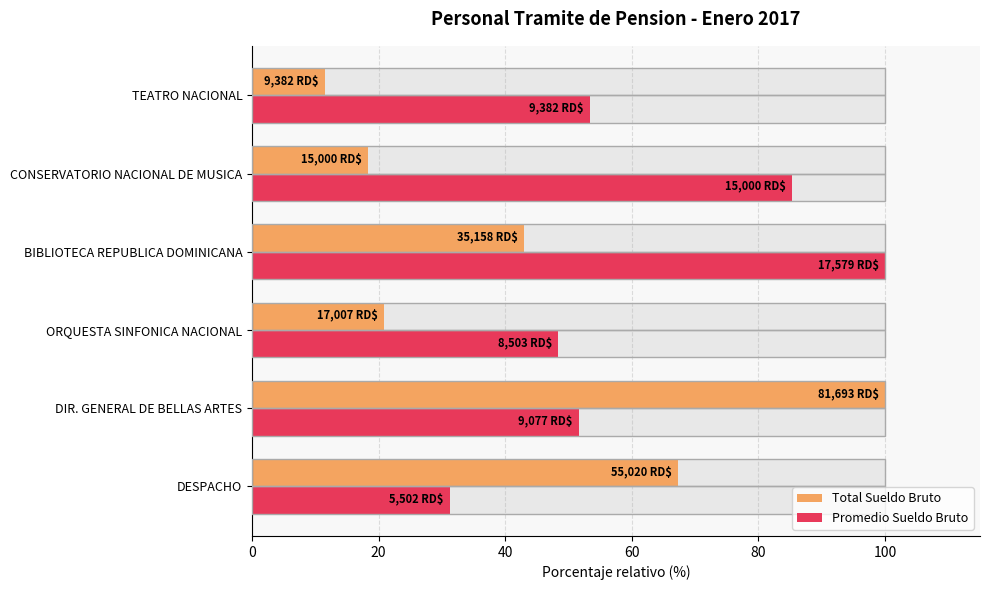

Does the chart contain stacked bars?

No